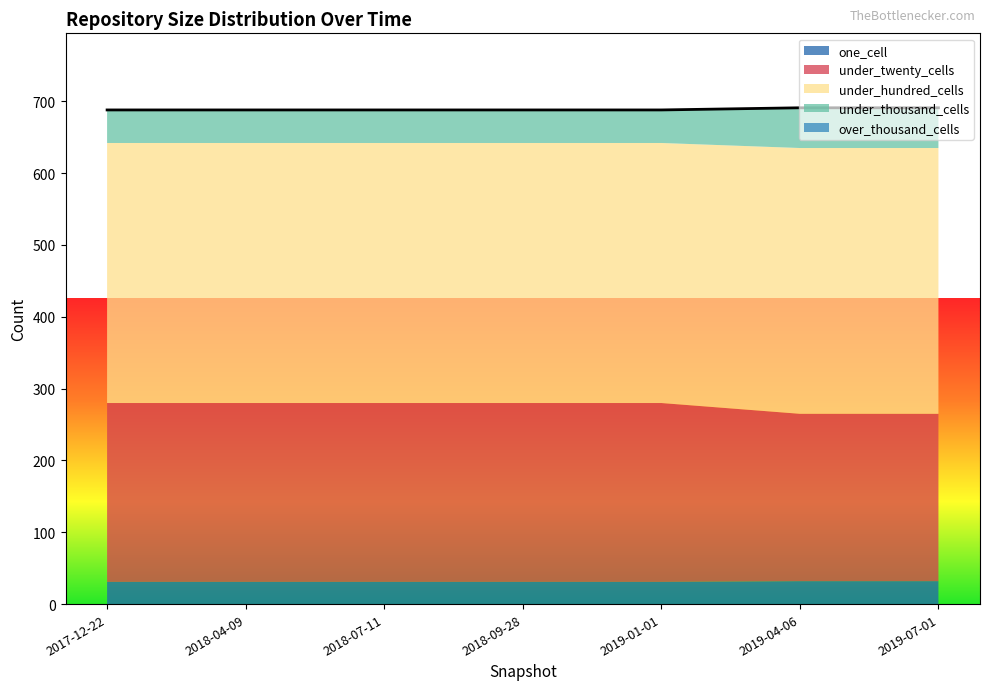

What is the minimum value for one_cell?

31